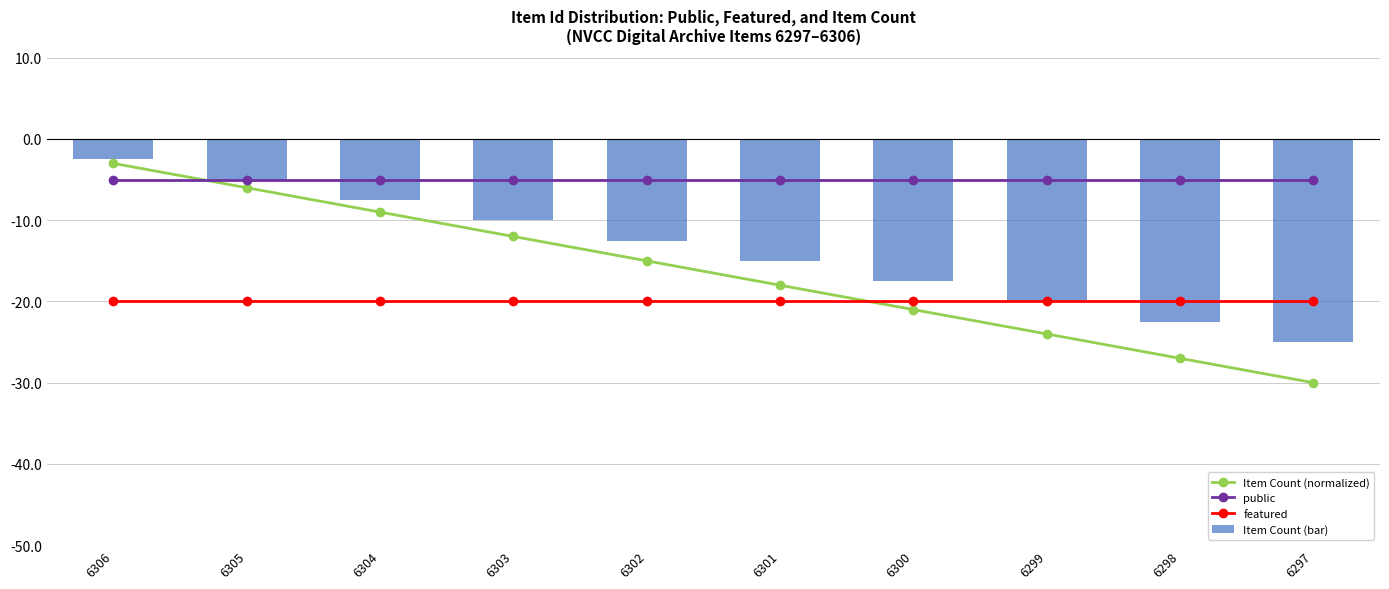

What is the sum of the Item Count (bar) values at 6302 and 6297?

-37.5